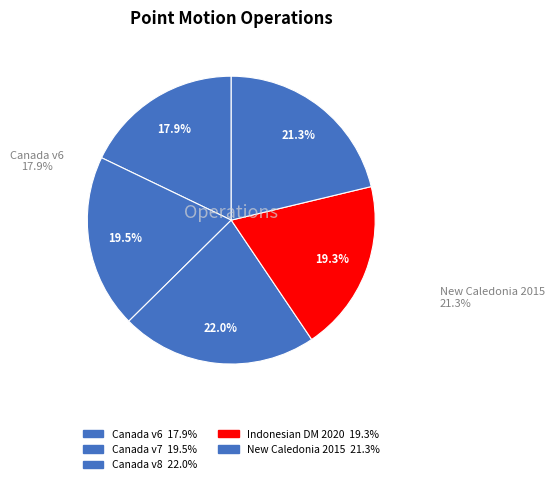

Which slice is the smallest?

Canada velocity grid v6